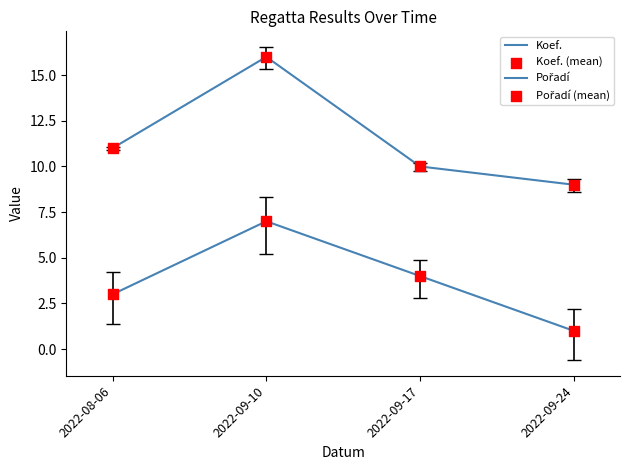

How many distinct data groups are displayed?

2